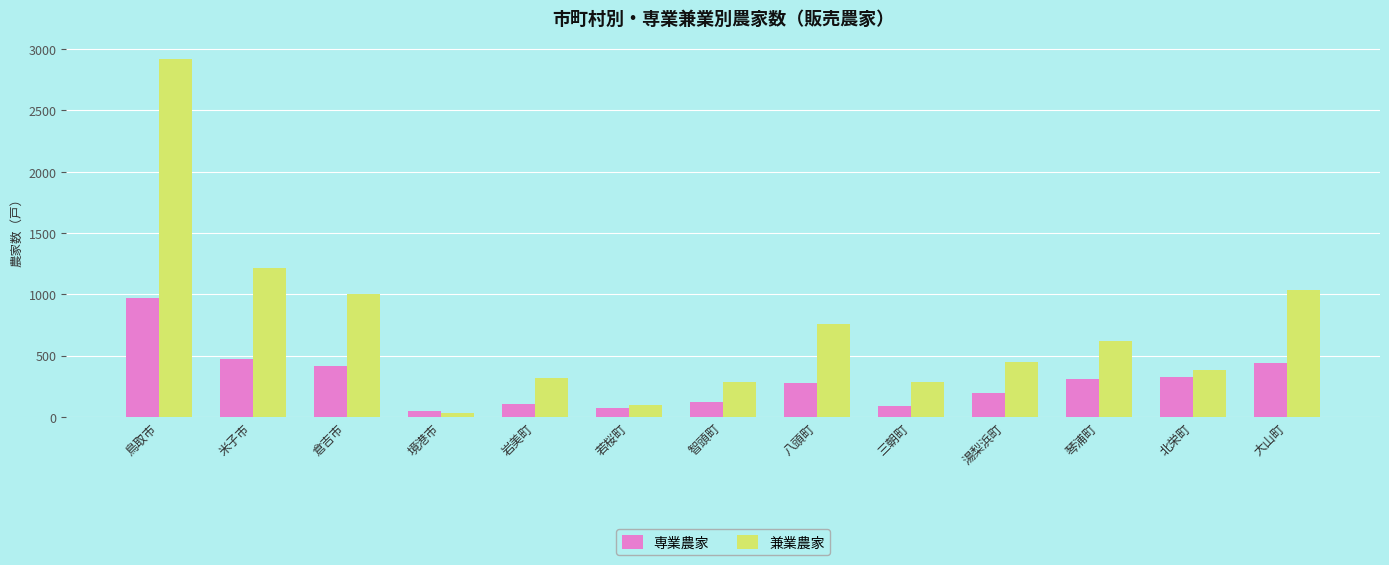

Rank the series by their average value, from highest to lowest.

兼業農家, 専業農家